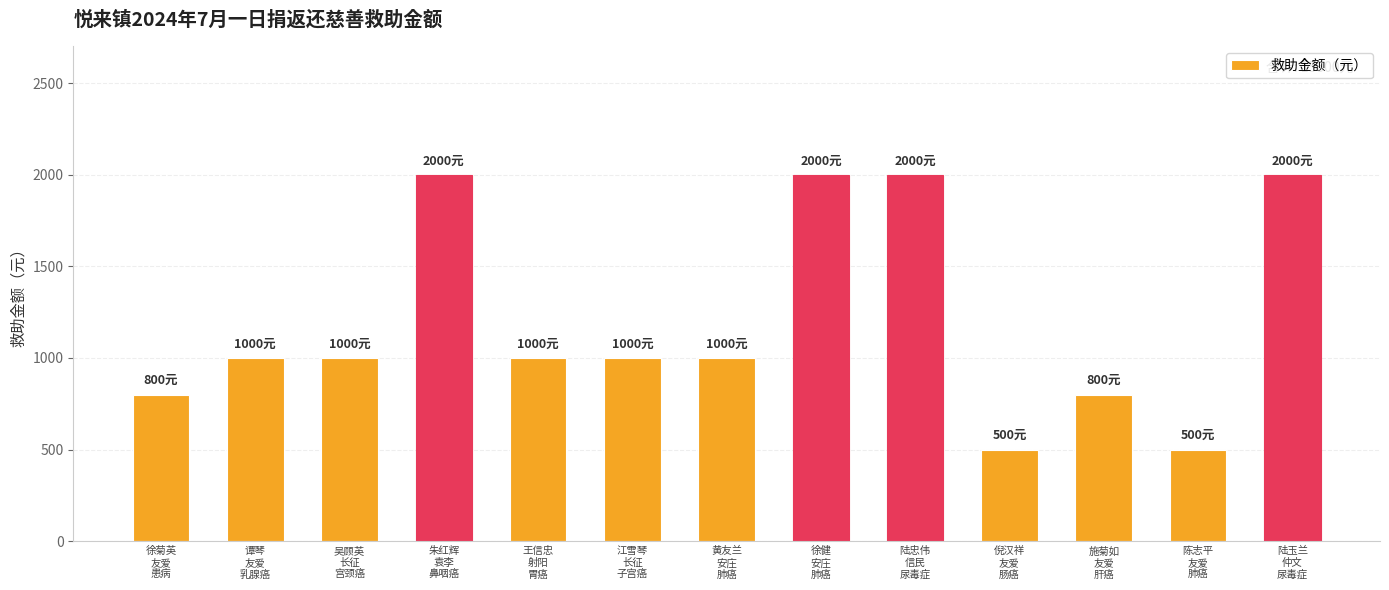

How many data points are less than 1000?

4